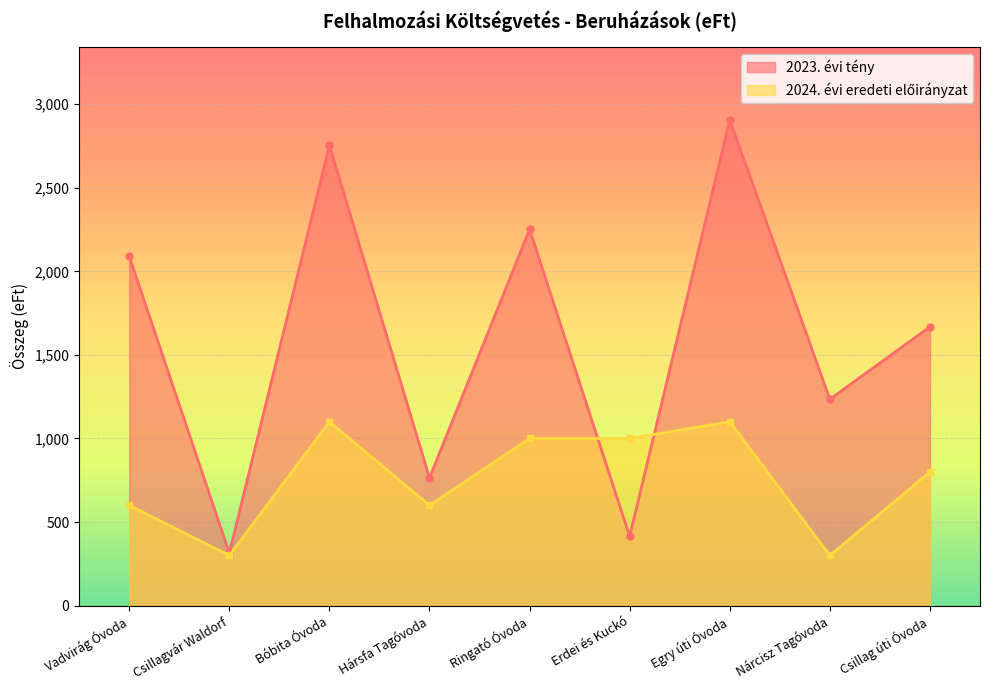

Rank the series by their average value, from lowest to highest.

2024. évi eredeti előirányzat, 2023. évi tény